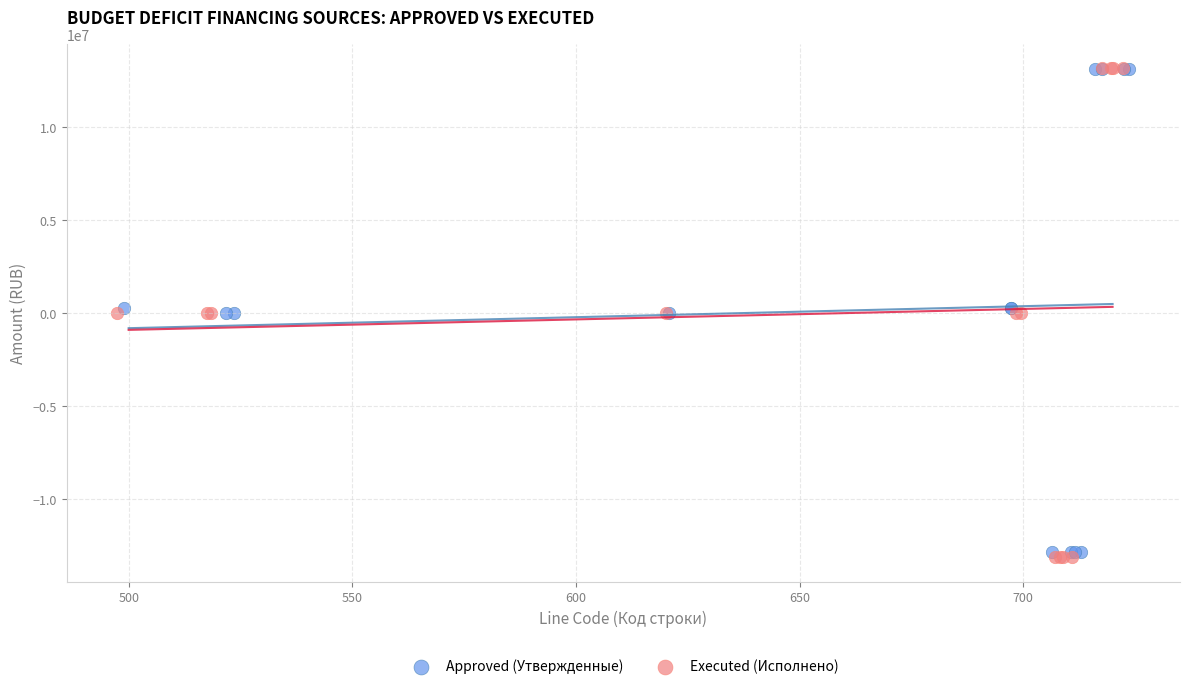

Which series has the widest spread of Y values?

Executed (Исполнено)